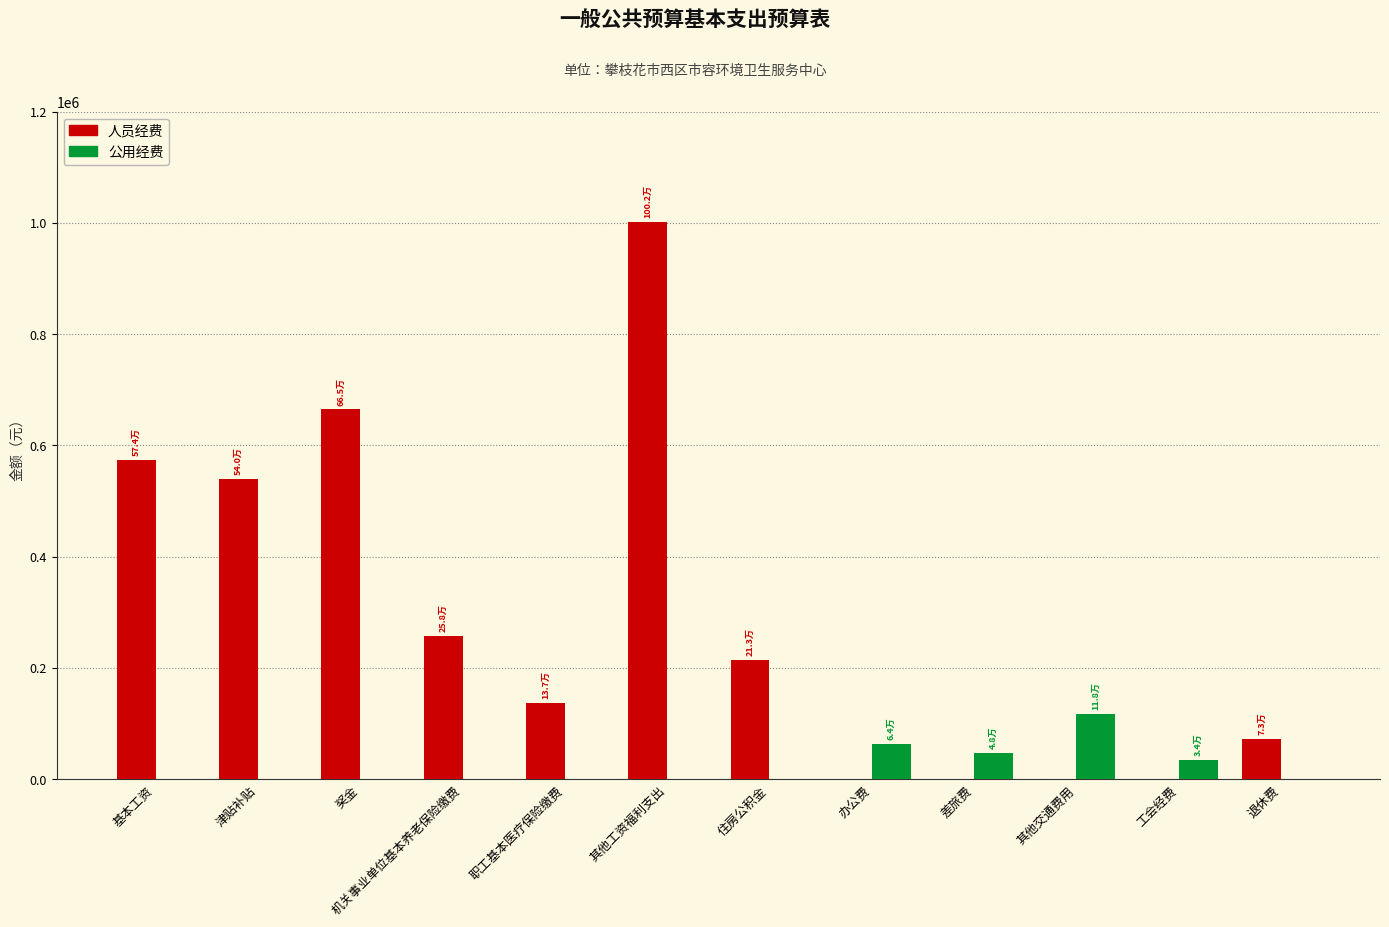

What is the total value across all series at 机关事业单位基本养老保险缴费?

257769.7